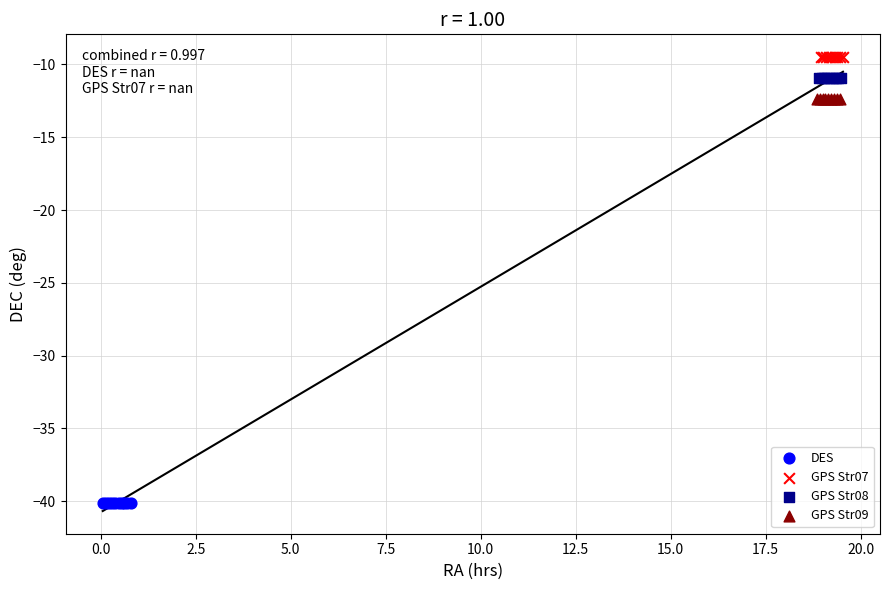

Which series reaches the maximum Y coordinate?

GPS Str07